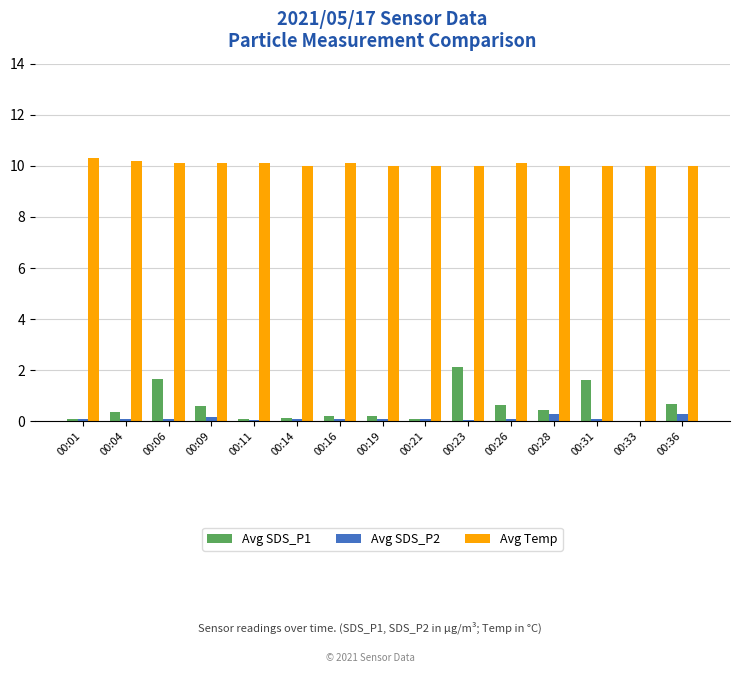

The value of Avg SDS_P2 at 00:36 is 0.3. True or false?

True